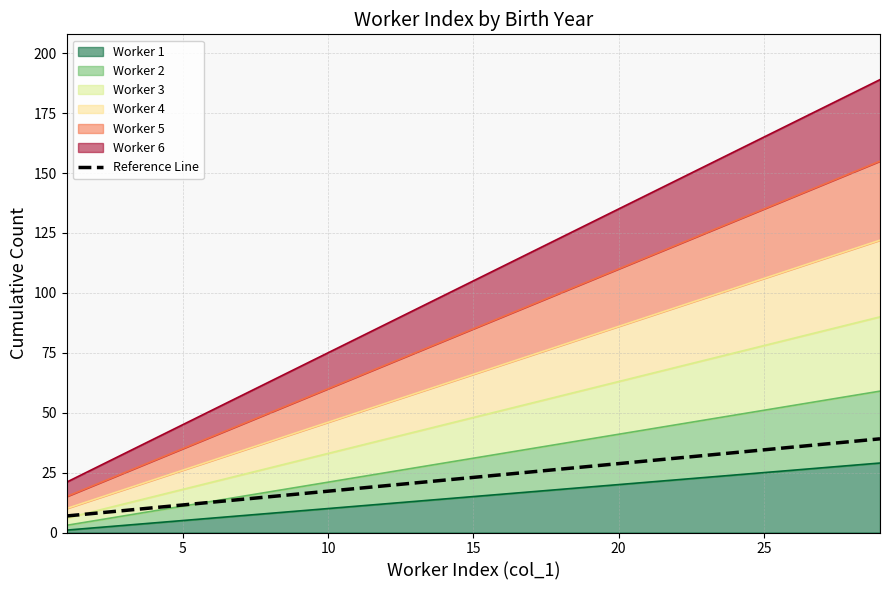

How many lines are shown in the chart?

1